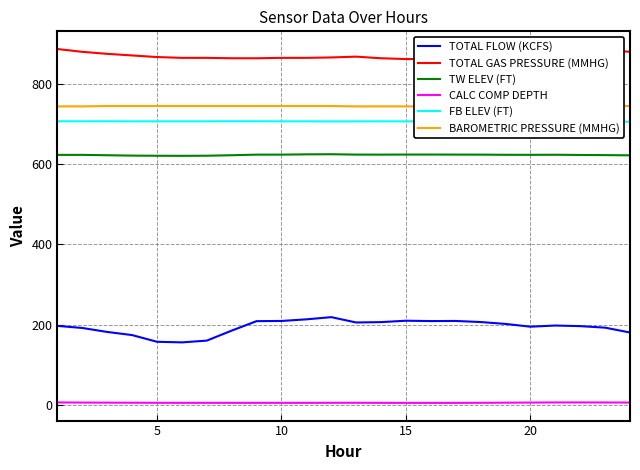

What is the lowest value of the TOTAL FLOW (KCFS) series?

155.9